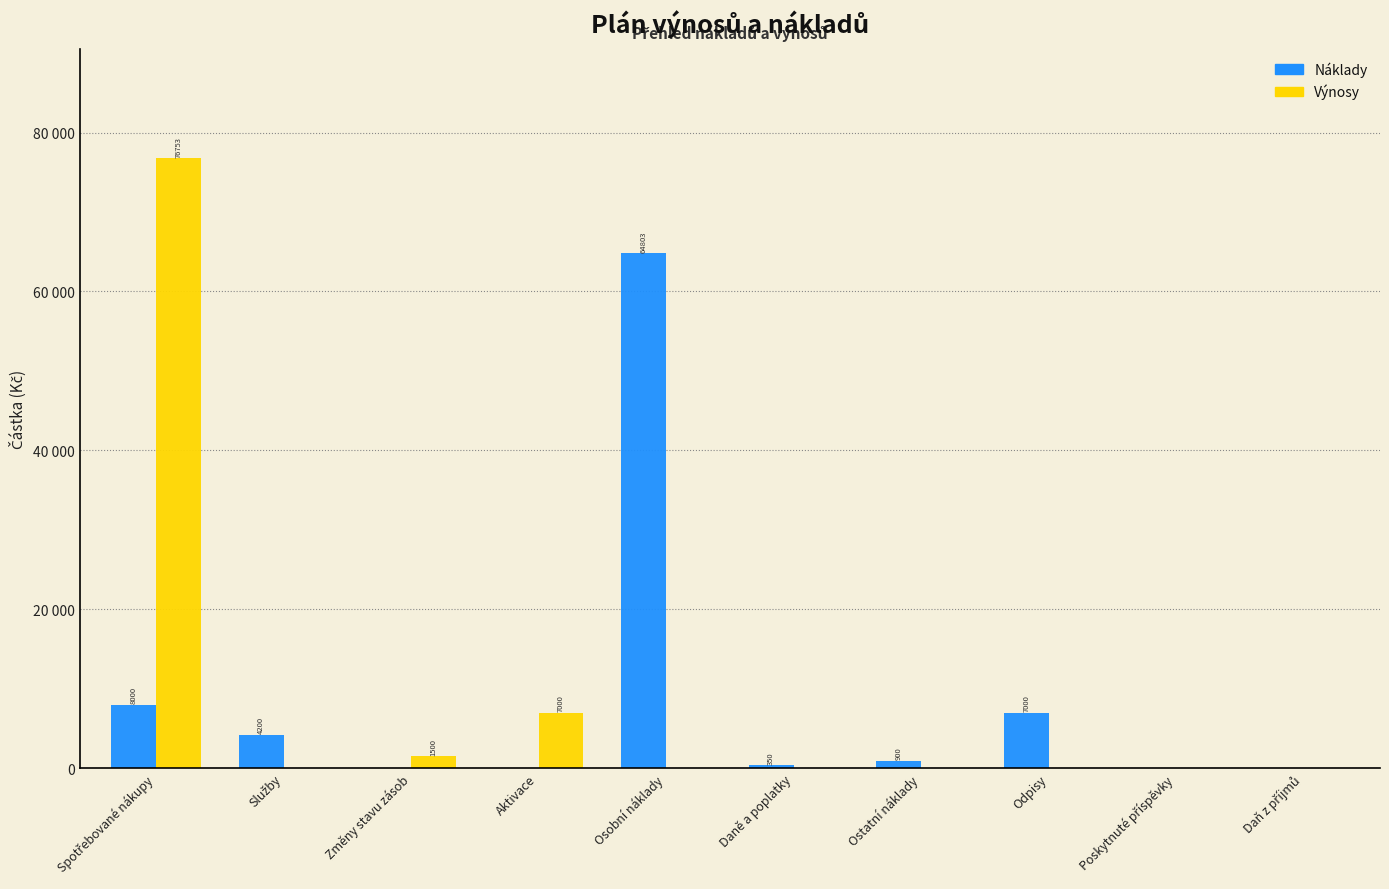

Are the bars grouped side by side (vs. stacked)?

Yes